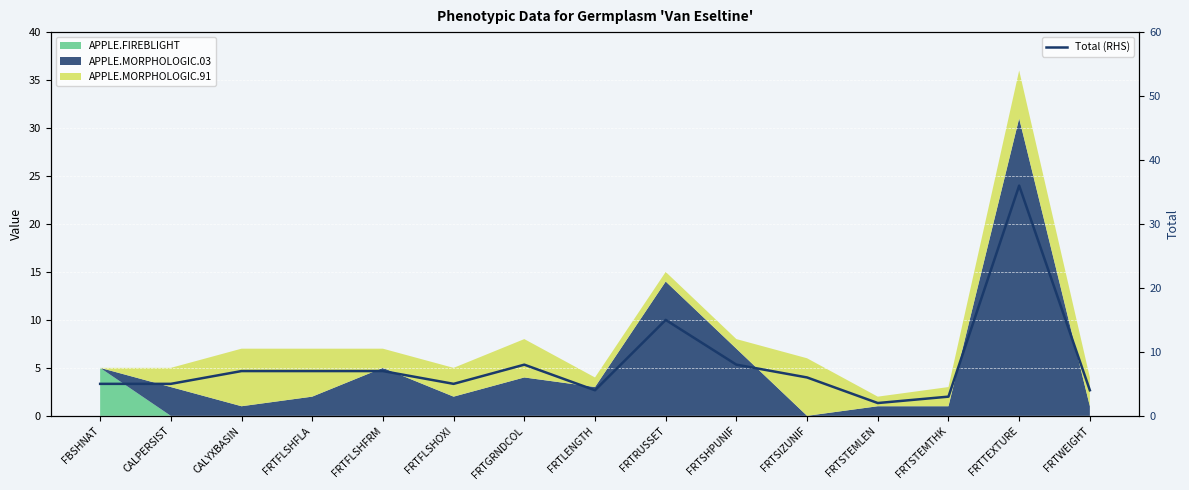

List the labels in order of value, smallest first.

FRTSTEMLEN, FRTSTEMTHK, FRTLENGTH, FRTWEIGHT, FBSHNAT, CALPERSIST, FRTFLSHOXI, FRTSIZUNIF, CALYXBASIN, FRTFLSHFLA, FRTFLSHFRM, FRTGRNDCOL, FRTSHPUNIF, FRTRUSSET, FRTTEXTURE